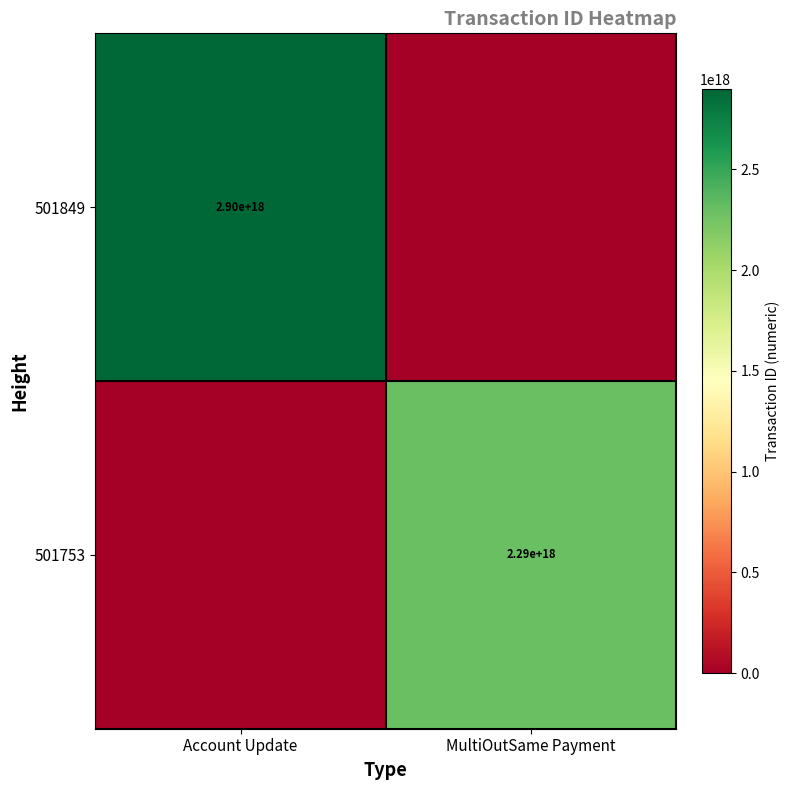

The value of 501849 at Account Update is 1578611045228093952. True or false?

False